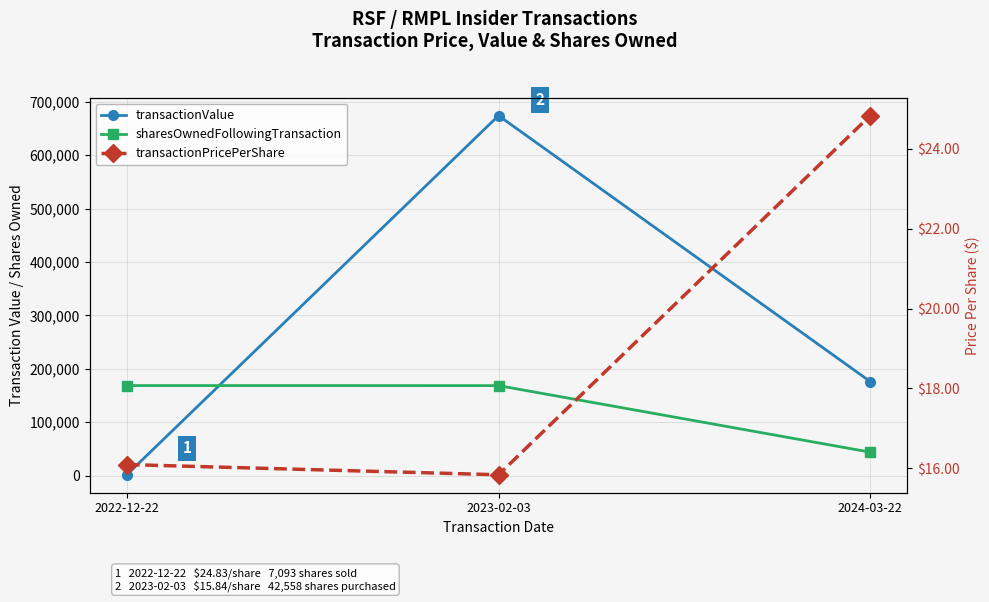

Does the chart display data point markers on the line(s)?

Yes